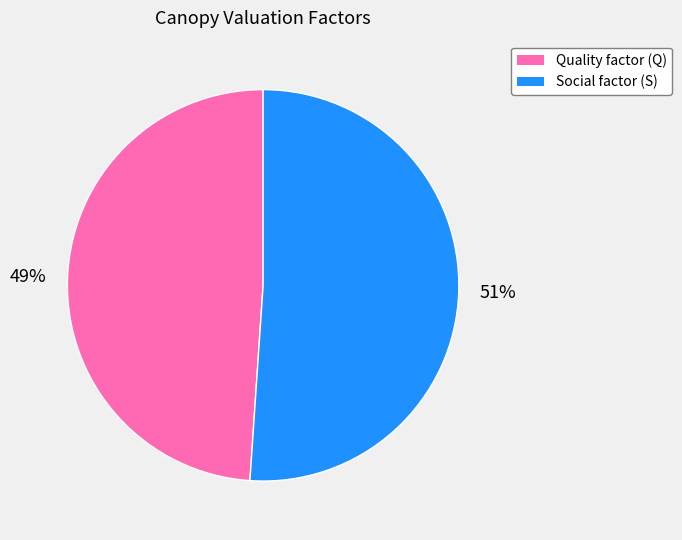

The Quality factor (Q) slice represents 36% of the pie. True or false?

False